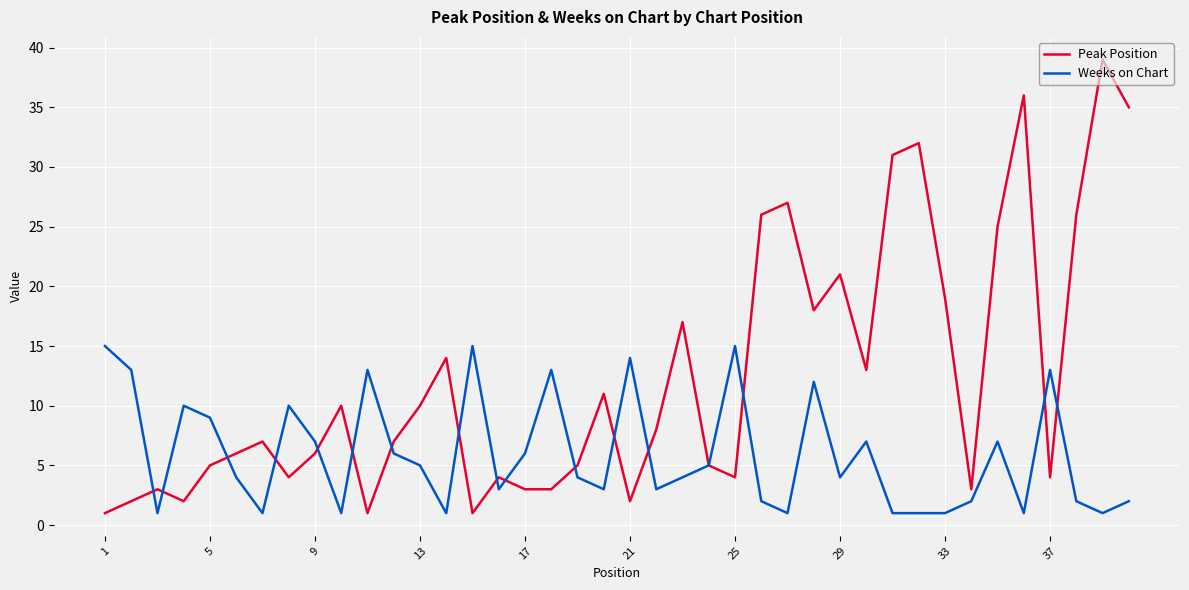

What are all the series names shown in the legend?

Peak Position, Weeks on Chart